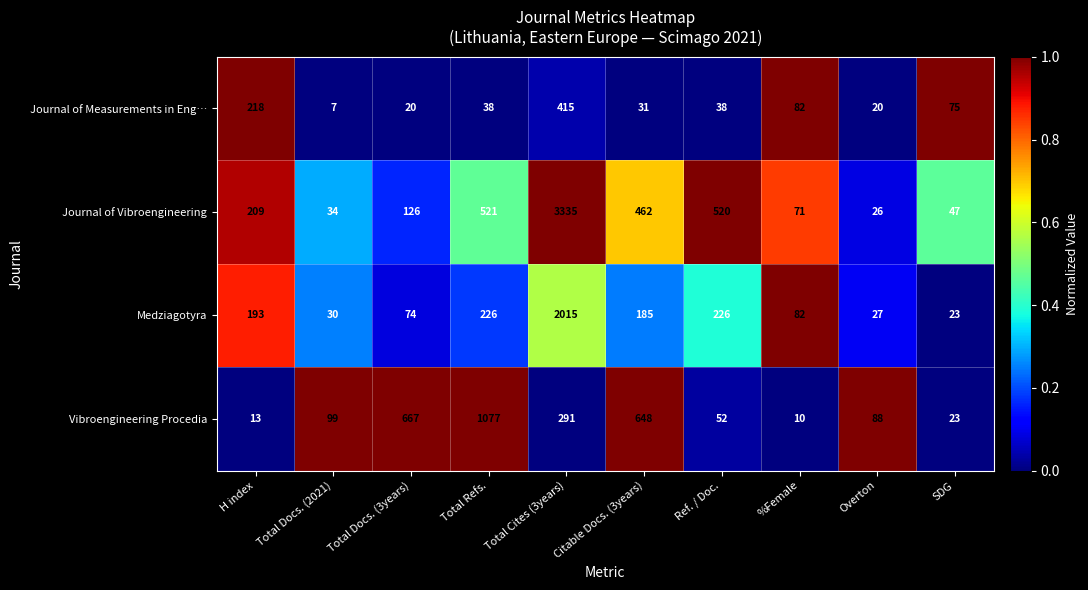

Between H index and %Female, which series saw the biggest shift?

Journal of Vibroengineering